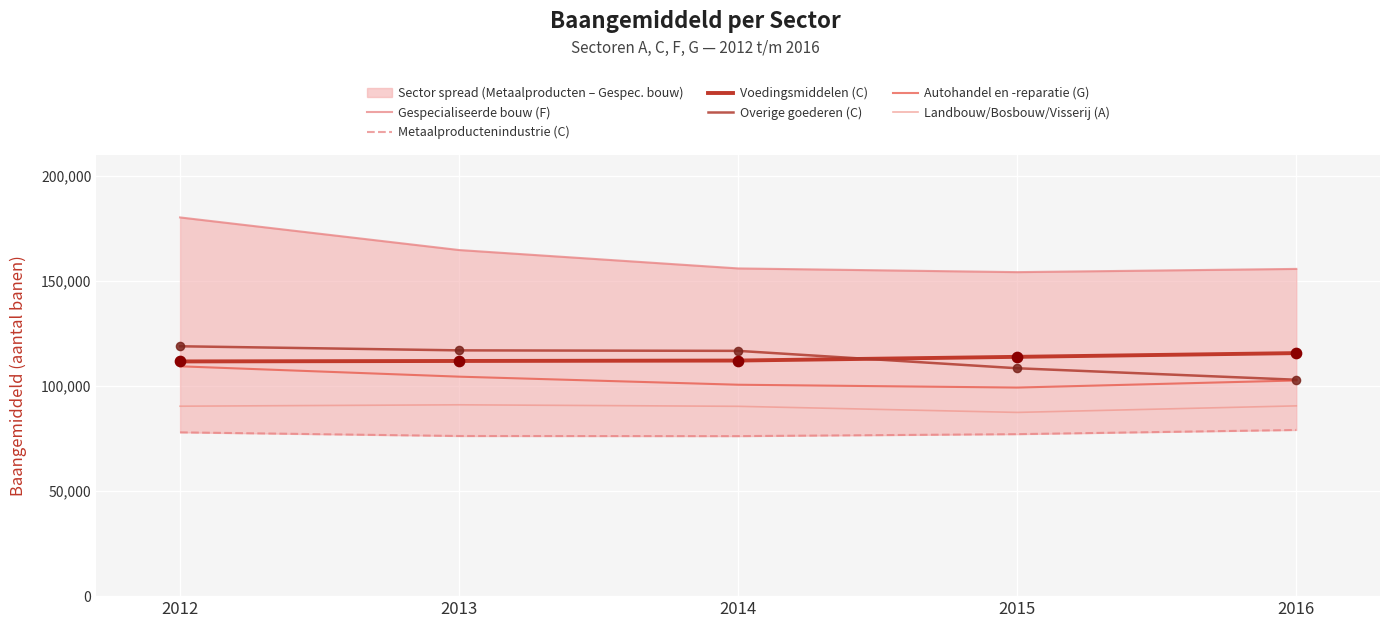

Which series reaches the maximum Y coordinate?

Gespecialiseerde bouw (F)